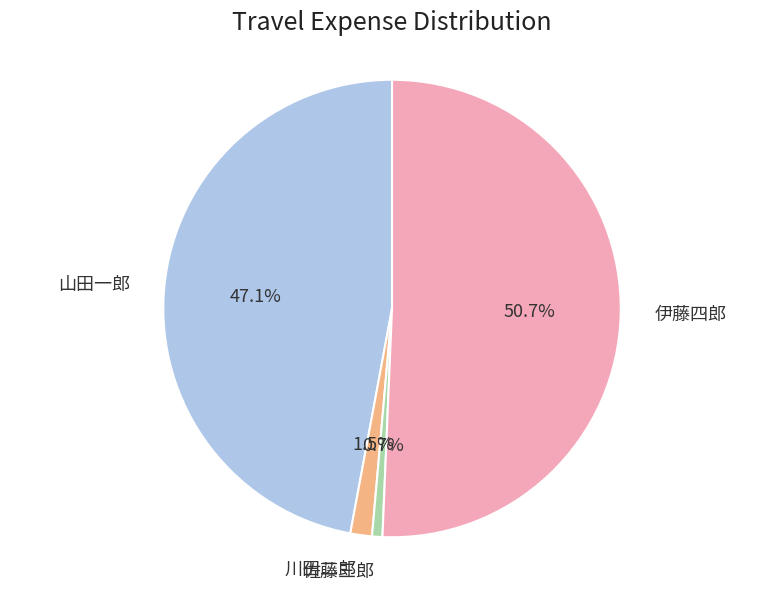

What is the ratio of the value at 山田一郎 to the value at 伊藤四郎?

0.9